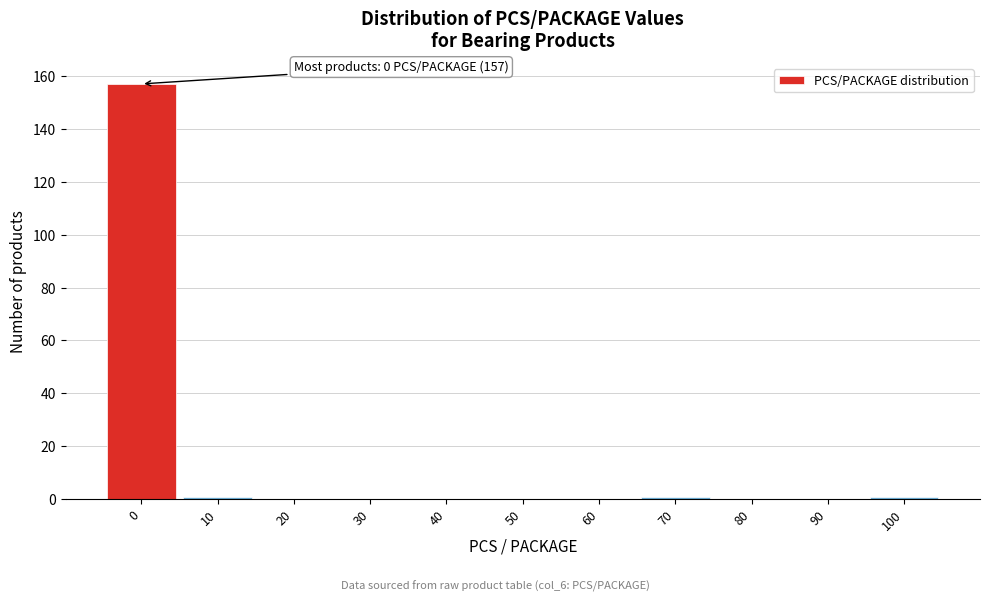

Reading left to right, list all the values displayed in this chart.

0=157	10=1	20=0	30=0	40=0	50=0	60=0	70=1	80=0	90=0	100=1